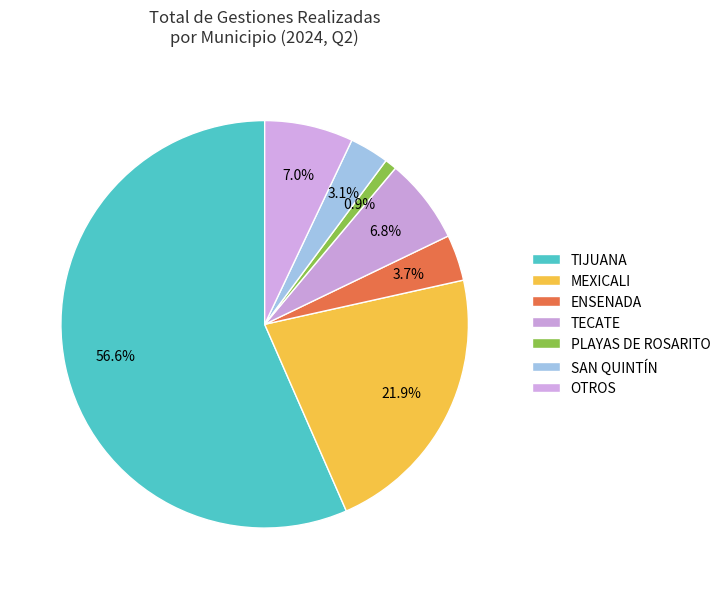

What is the largest slice in the pie chart?

TIJUANA